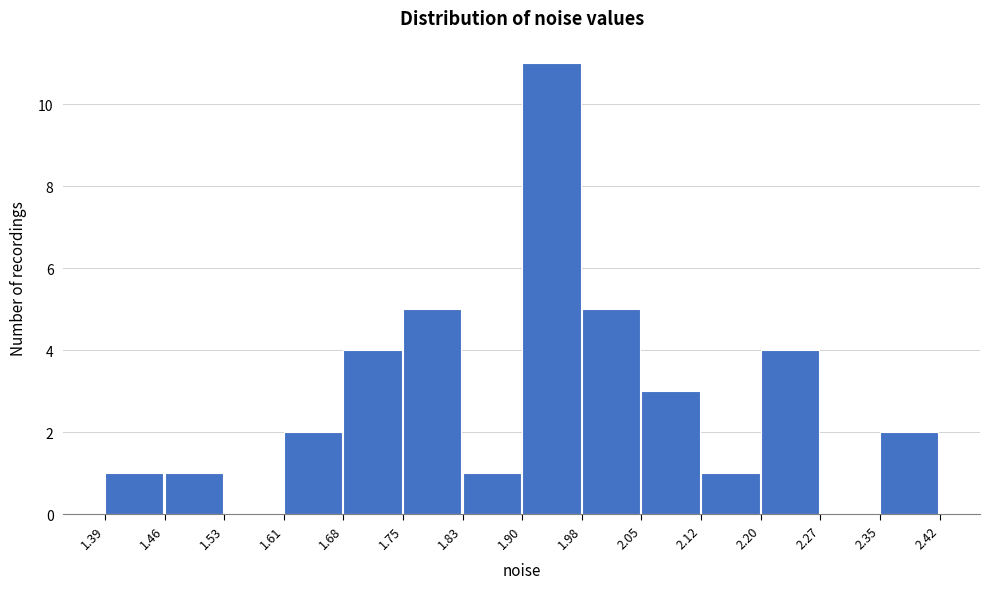

Reading left to right, list every bar in this chart as the range it spans on the x-axis followed by its height. The values are not printed on the chart, so give them approximately, as read against the axis.

1.39 to 1.46: 1
1.46 to 1.53: 1
1.53 to 1.61: 0
1.61 to 1.68: 2
1.68 to 1.75: 4
1.75 to 1.83: 5
1.83 to 1.90: 1
1.90 to 1.98: 11
1.98 to 2.05: 5
2.05 to 2.12: 3
2.12 to 2.20: 1
2.20 to 2.27: 4
2.27 to 2.35: 0
2.35 to 2.42: 2